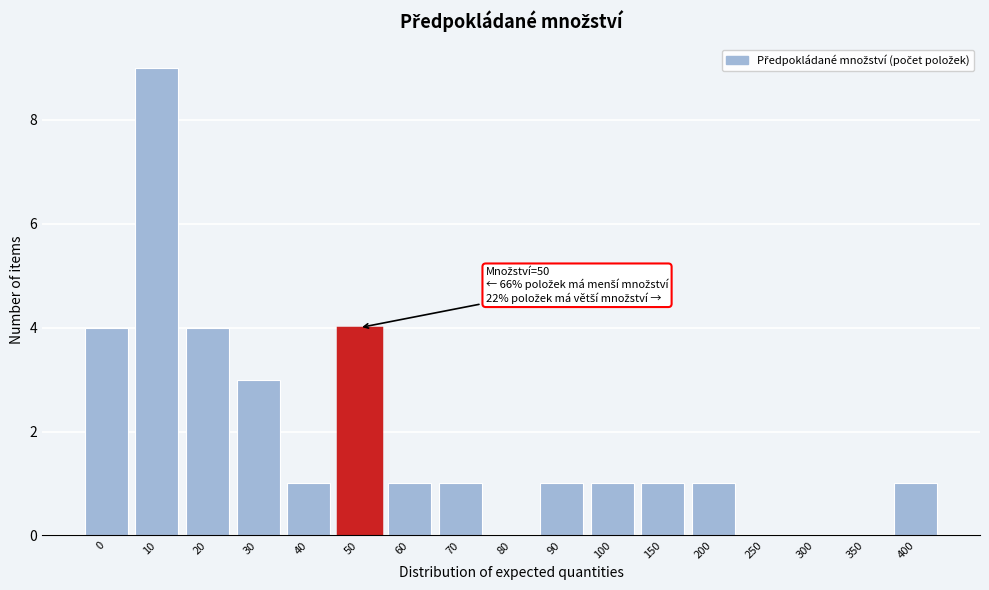

Reading left to right, list all the values displayed in this chart.

0=4	10=9	20=4	30=3	40=1	50=4	60=1	70=1	80=0	90=1	100=1	150=1	200=1	250=0	300=0	350=0	400=1